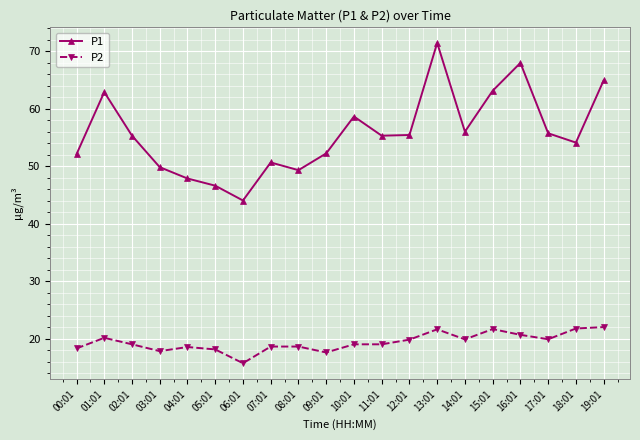

Where does the P2 series first go above 19?

01:01